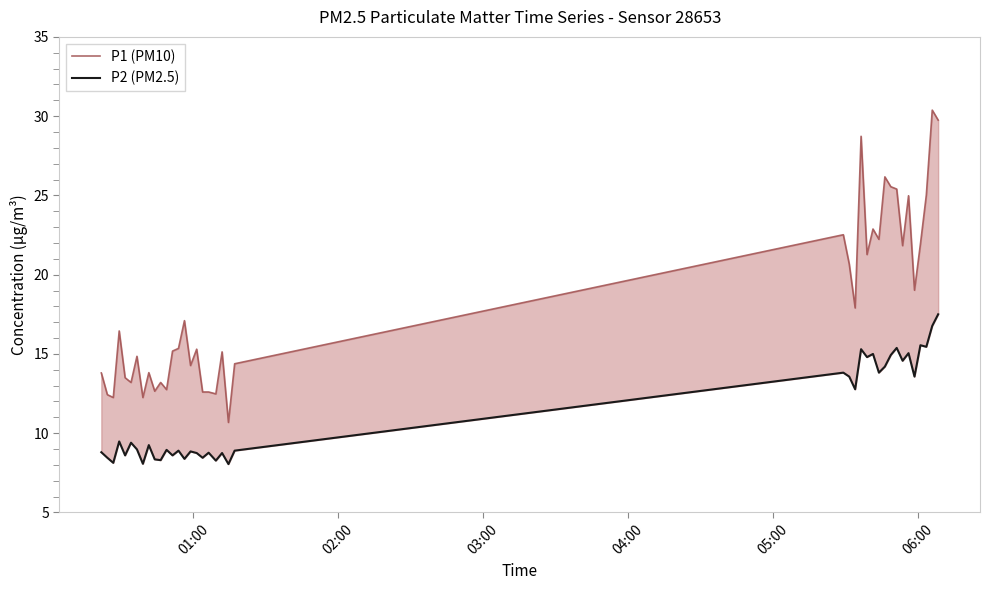

In P2 (PM2.5), how many points are higher than both neighbors (excluding endpoints)?

14